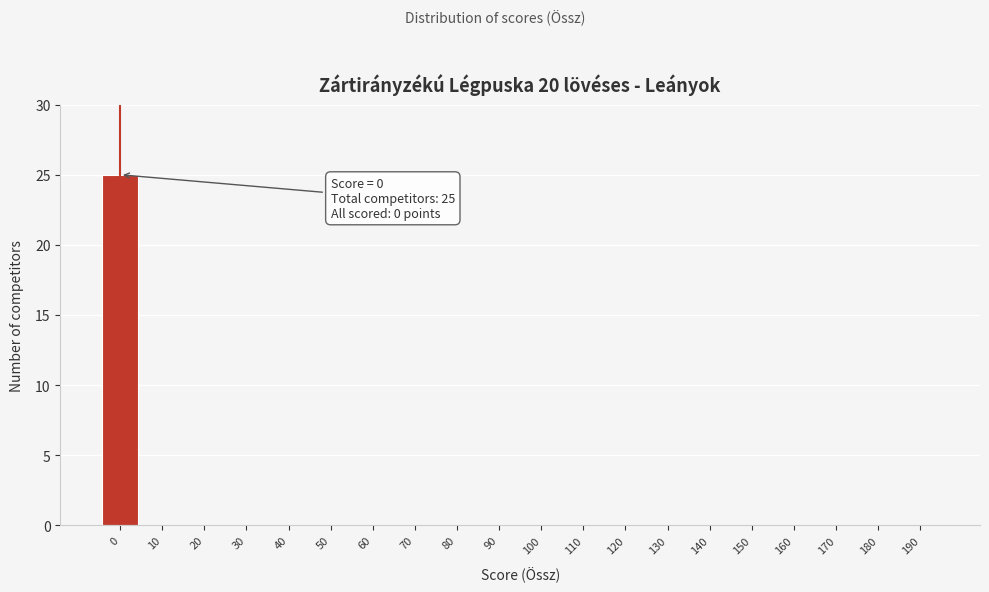

Reading left to right, list all the values displayed in this chart.

0=25	10=0	20=0	30=0	40=0	50=0	60=0	70=0	80=0	90=0	100=0	110=0	120=0	130=0	140=0	150=0	160=0	170=0	180=0	190=0